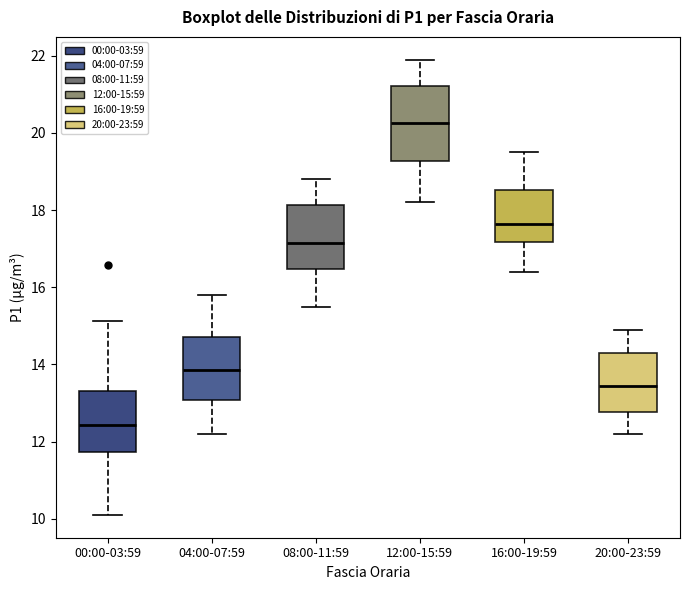

Which box is the tallest, from its lower edge to its upper edge?

12:00-15:59